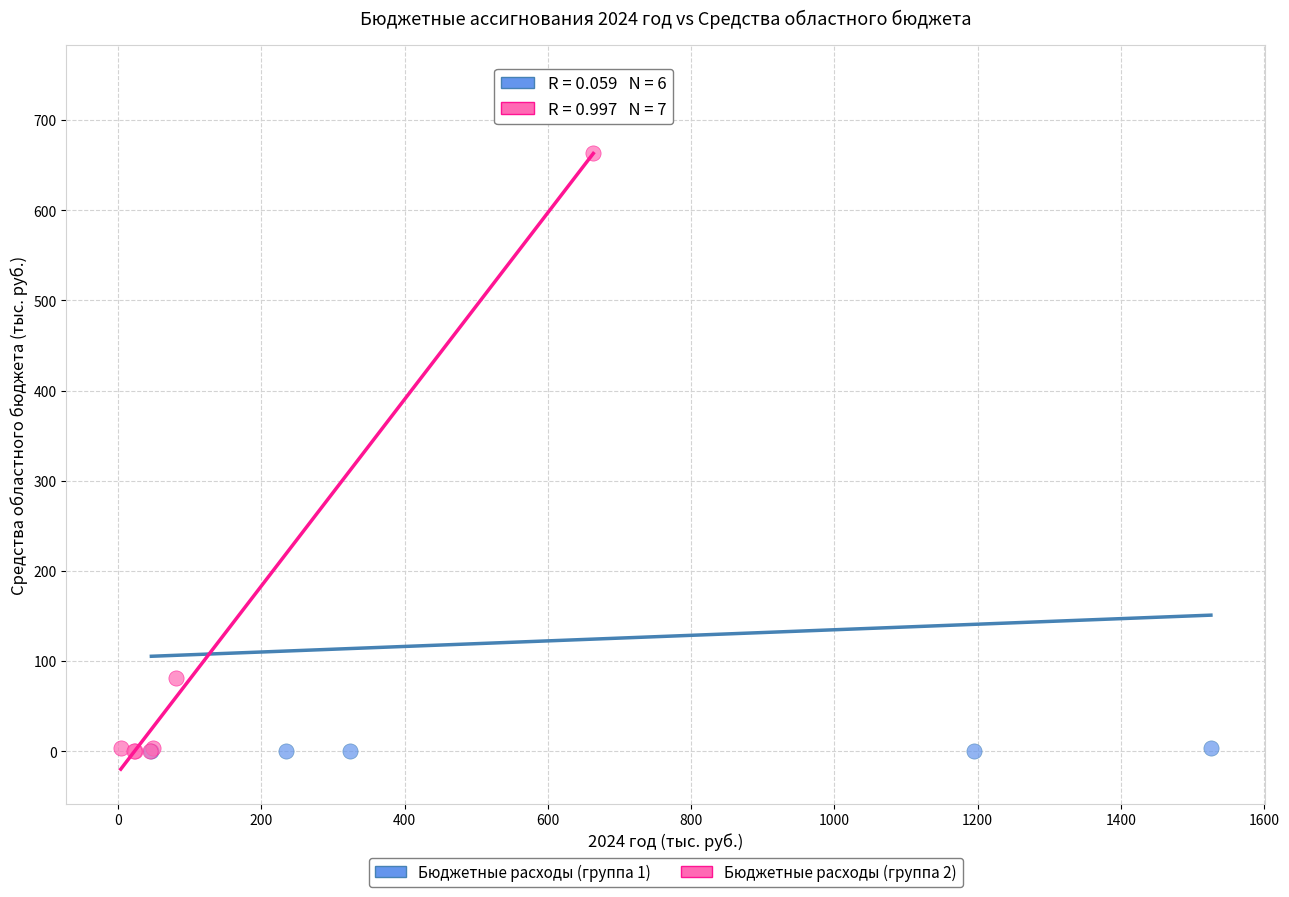

Which series has the widest spread of Y values?

Бюджетные расходы (группа 1)